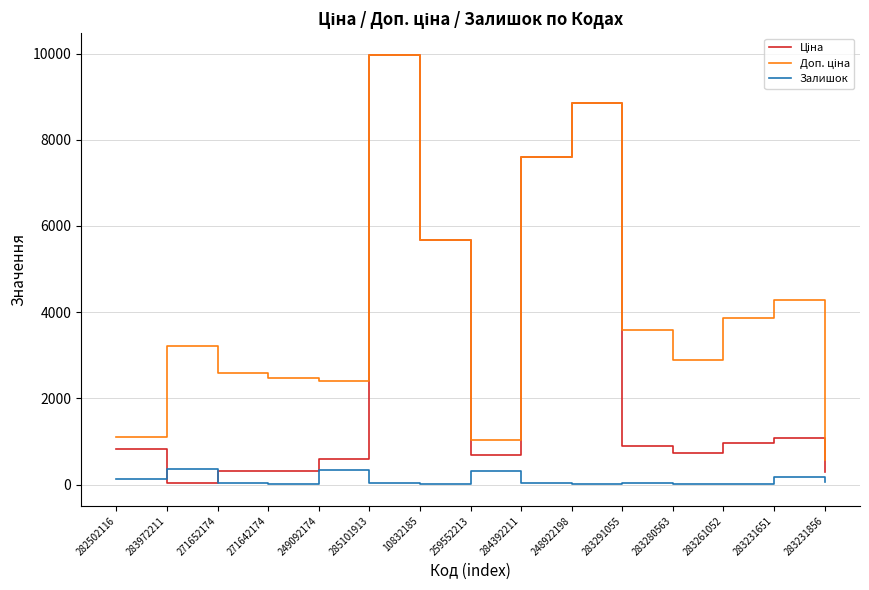

At which category does the chart reach its peak across all series?

285101913